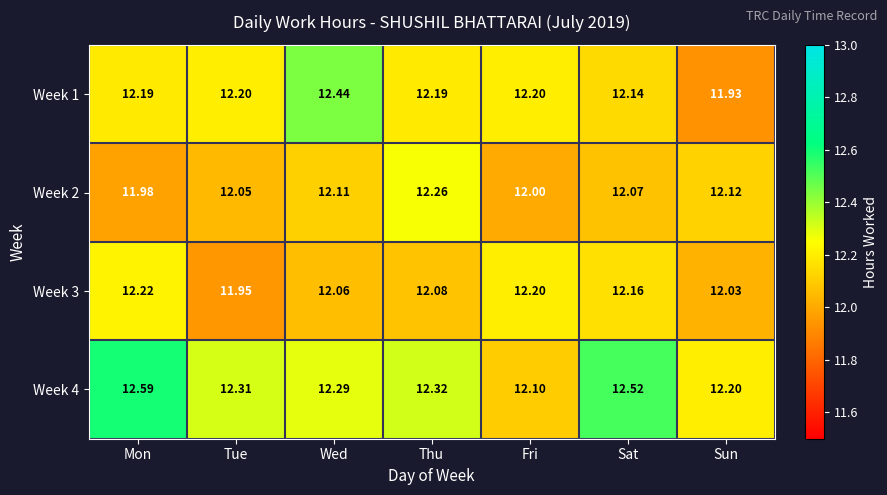

Which category has the lowest value across all series?

Sun